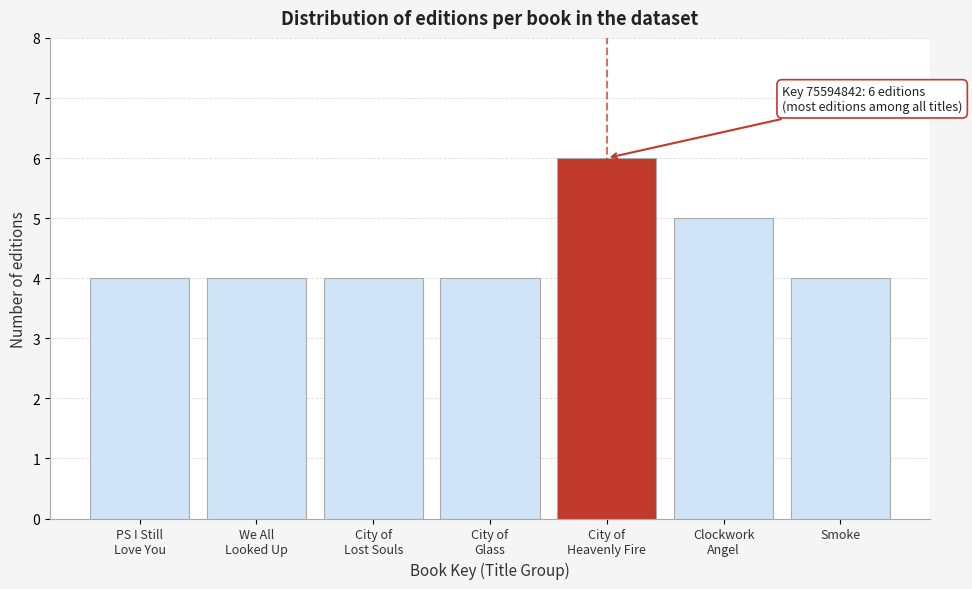

Reading left to right, what are all the values shown in this chart?

4	4	4	4	6	5	4